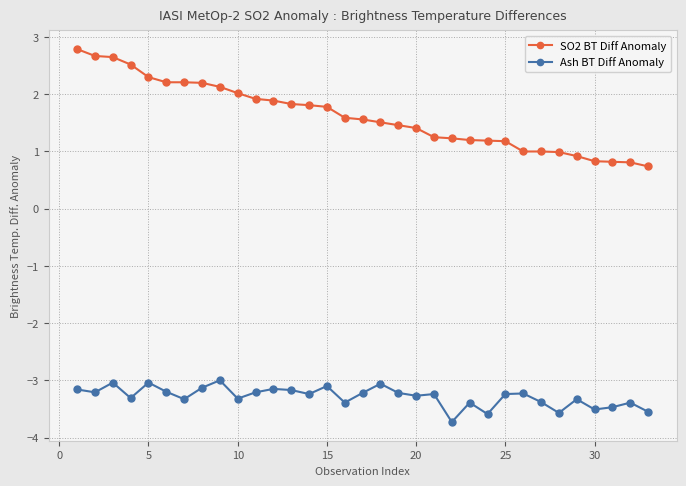

What is the value of the Ash BT Diff Anomaly point at the 33rd from the left?

-3.5